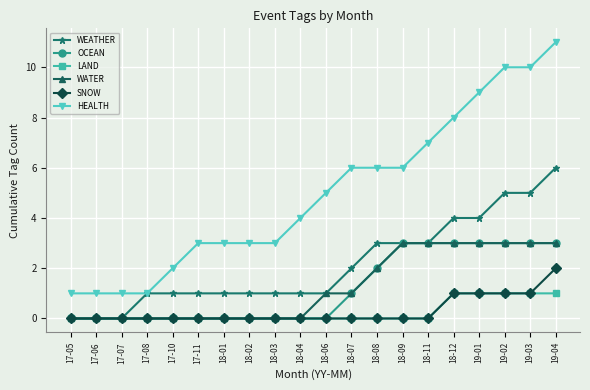

Which series has the widest spread of values?

HEALTH